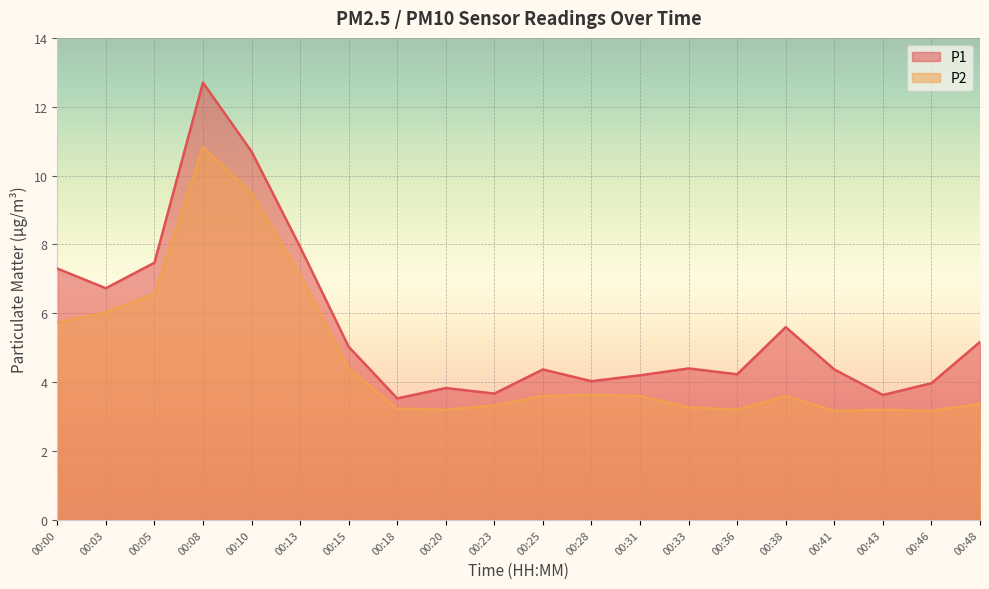

What is the difference between the highest and lowest values at 00:31?

0.6